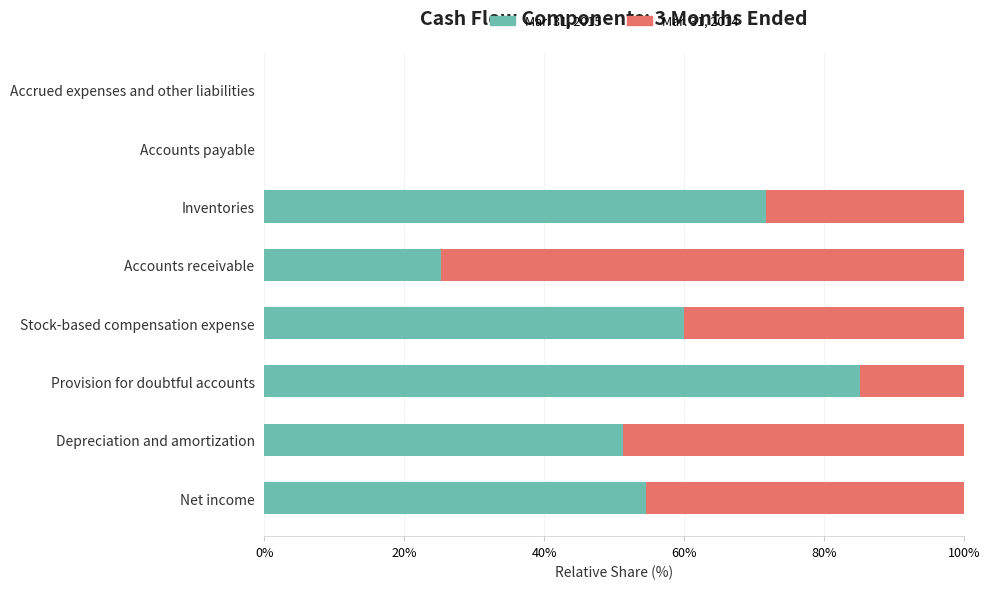

At how many categories does at least one series exceed 68?

3